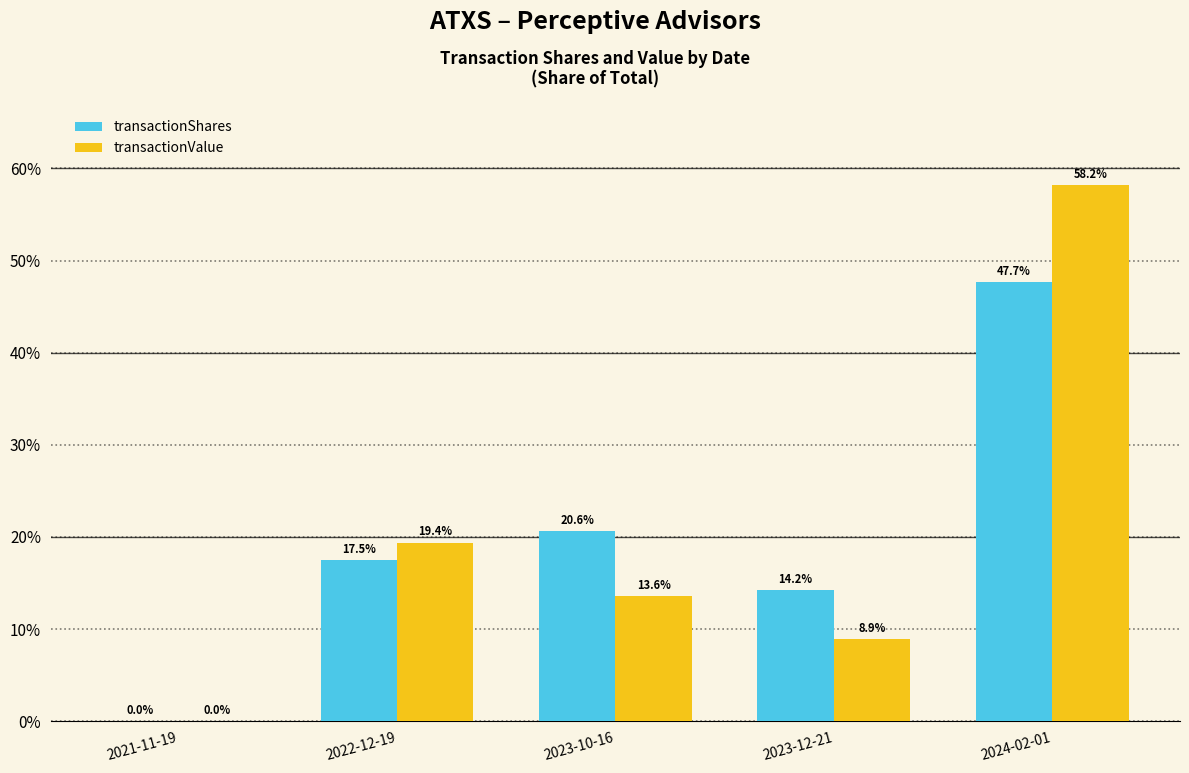

Which series changed the most between 2022-12-19 and 2023-10-16?

transactionValue